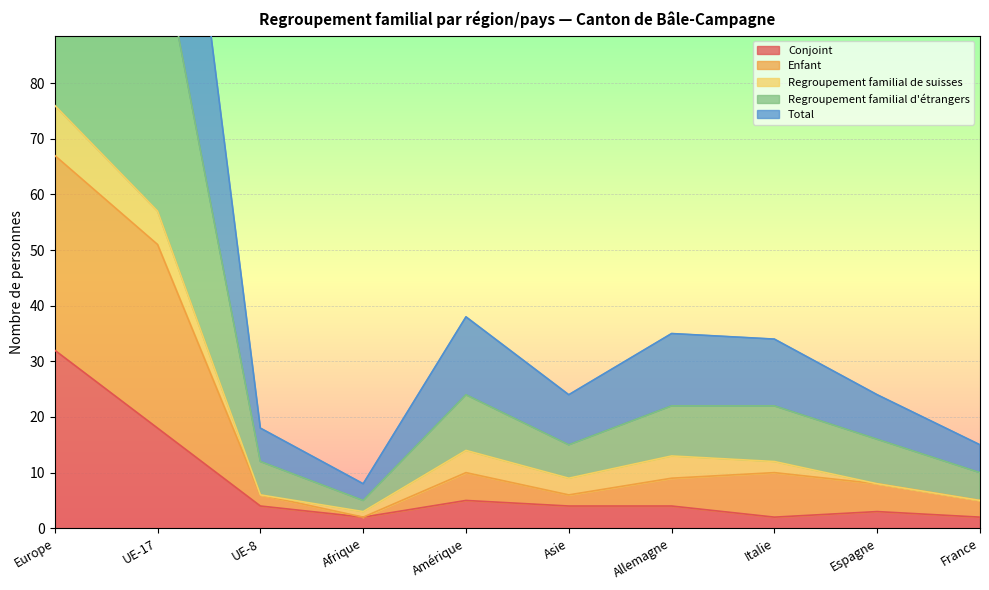

Where is Conjoint nearest to the value 17?

UE-17